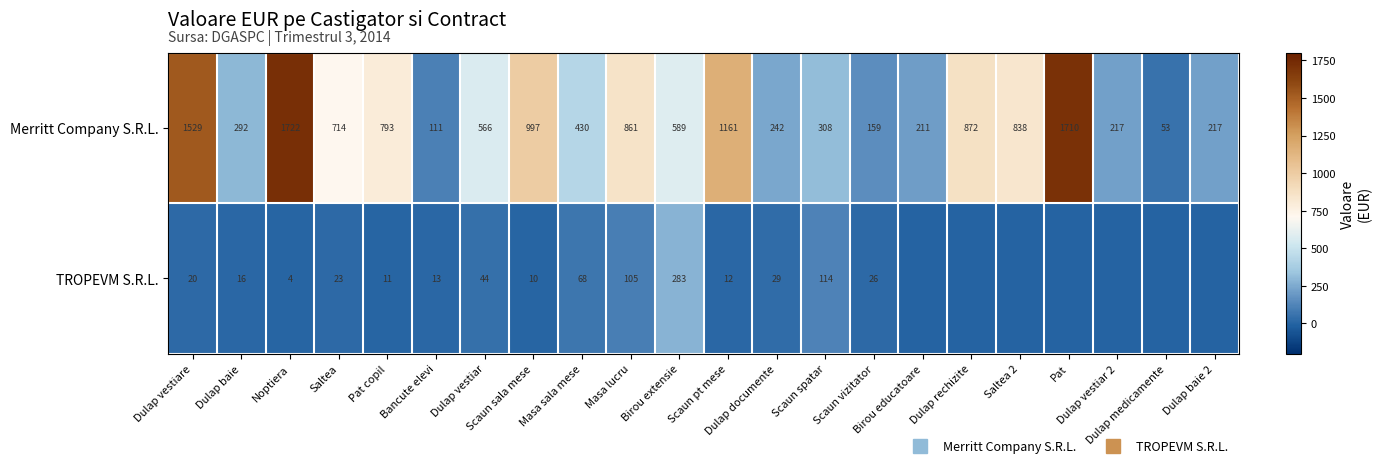

How many data points in TROPEVM S.R.L. are above 13?

11